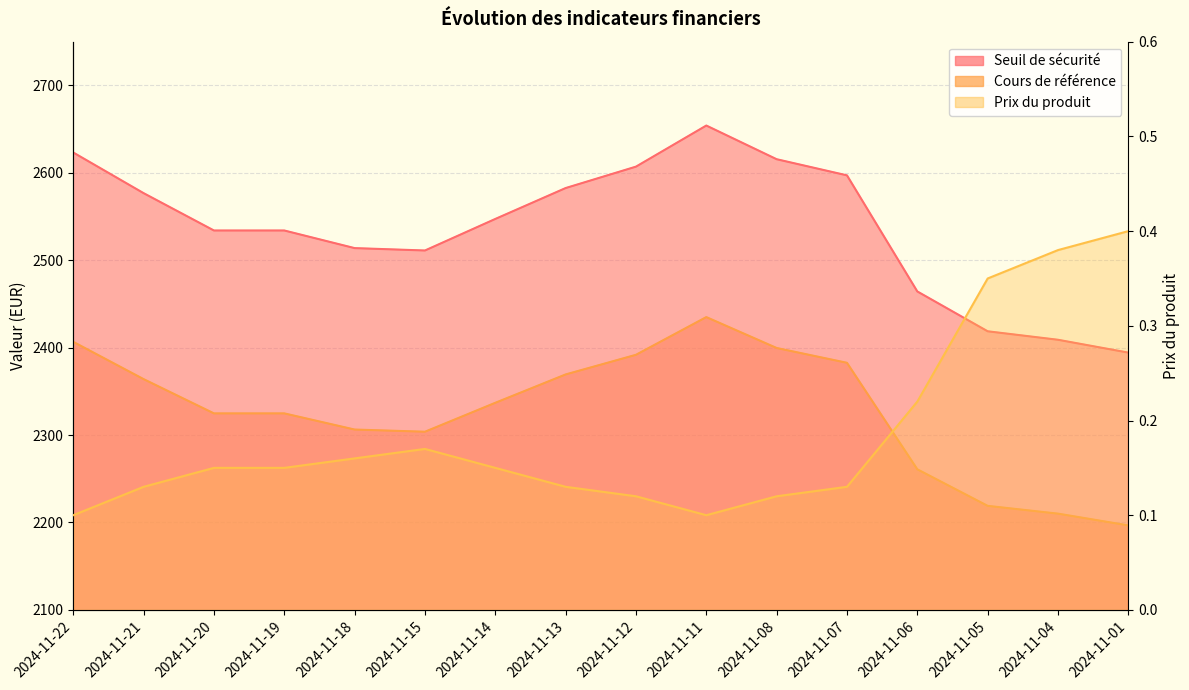

Reading left to right, transcribe all the data shown in this chart.

Seuil de sécurité: 2024-11-22=2623.3	2024-11-21=2576.8	2024-11-20=2534.1	2024-11-19=2534.1	2024-11-18=2513.9	2024-11-15=2511.2	2024-11-14=2547.3	2024-11-13=2582.6	2024-11-12=2607.1	2024-11-11=2654.1	2024-11-08=2615.6	2024-11-07=2597.1	2024-11-06=2464.3	2024-11-05=2418.8	2024-11-04=2409.0	2024-11-01=2394.4
Cours de référence: 2024-11-22=2406.7	2024-11-21=2364.0	2024-11-20=2324.8	2024-11-19=2324.8	2024-11-18=2306.3	2024-11-15=2303.8	2024-11-14=2336.9	2024-11-13=2369.4	2024-11-12=2391.8	2024-11-11=2435.0	2024-11-08=2399.6	2024-11-07=2382.7	2024-11-06=2260.8	2024-11-05=2219.0	2024-11-04=2210.1	2024-11-01=2196.7
Prix du produit: 2024-11-22=0.1	2024-11-21=0.1	2024-11-20=0.1	2024-11-19=0.1	2024-11-18=0.2	2024-11-15=0.2	2024-11-14=0.1	2024-11-13=0.1	2024-11-12=0.1	2024-11-11=0.1	2024-11-08=0.1	2024-11-07=0.1	2024-11-06=0.2	2024-11-05=0.3	2024-11-04=0.4	2024-11-01=0.4